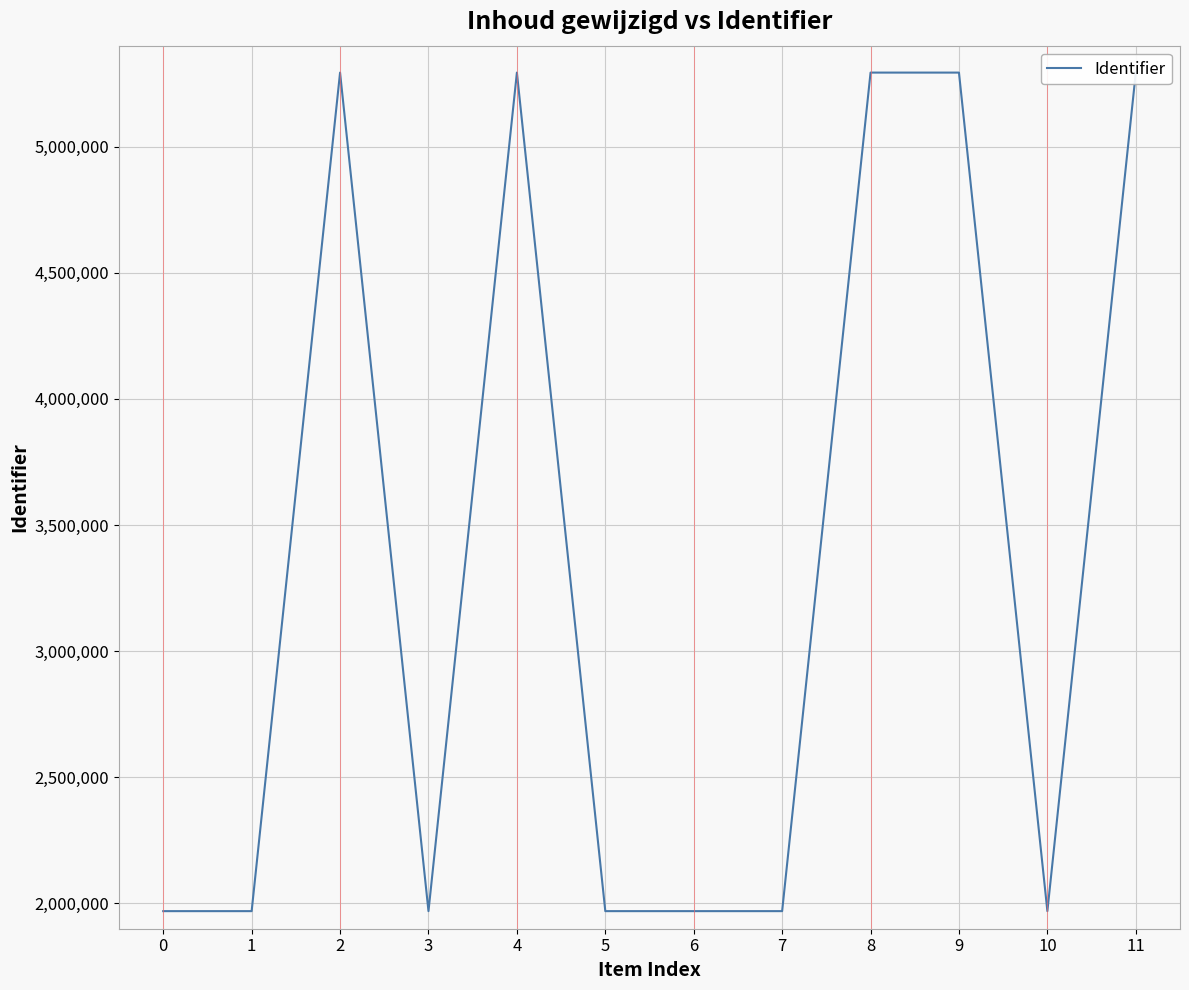

How many interior local valleys (lower than both neighbors) does the data have?

3